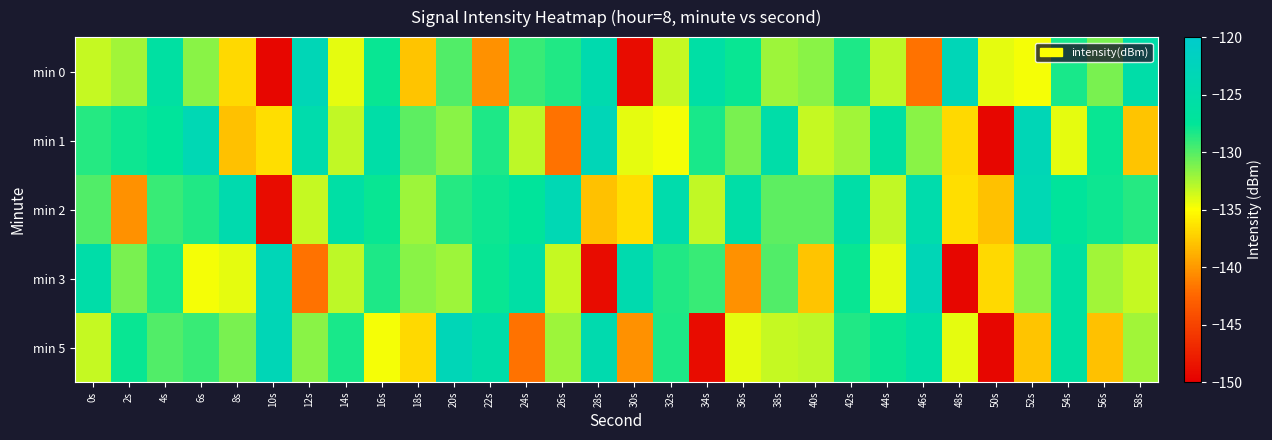

What is the total value across all series at 8s?

-664.6